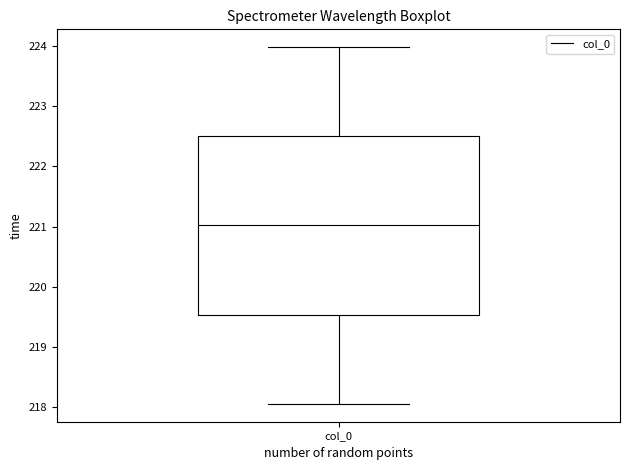

Where does the upper whisker of the box for col_0 end on the y-axis? The values are not printed on the chart, so give them approximately, as read against the axis.

224.0